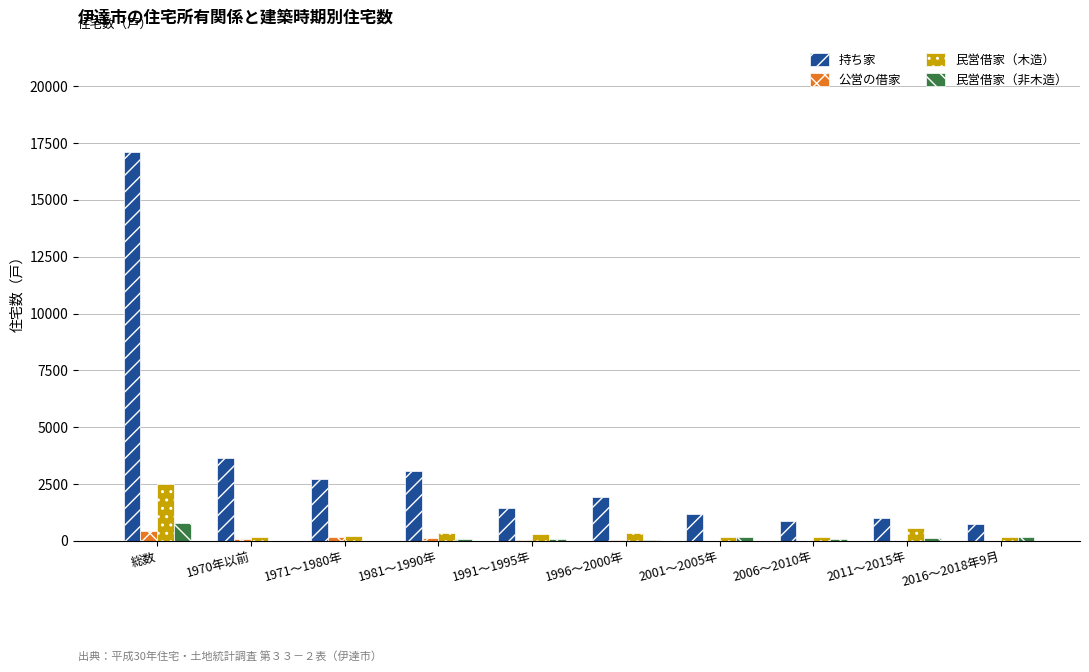

Which category has the highest value across all series?

総数